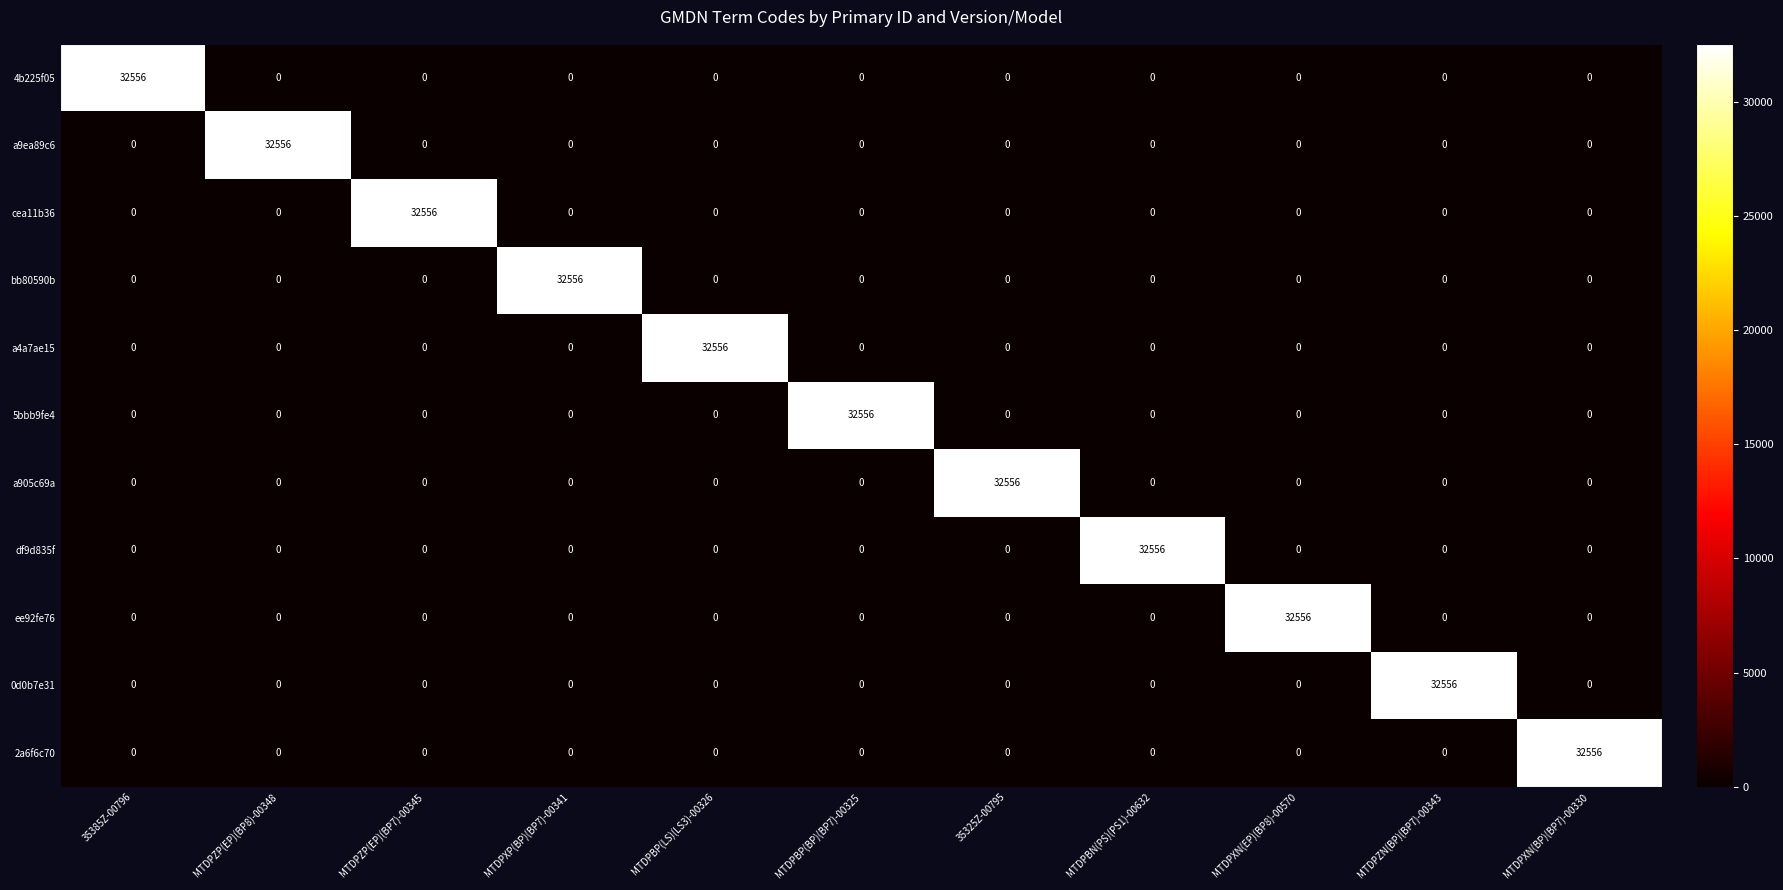

What is the difference between the maximum and minimum values in the df9d835f series?

32556